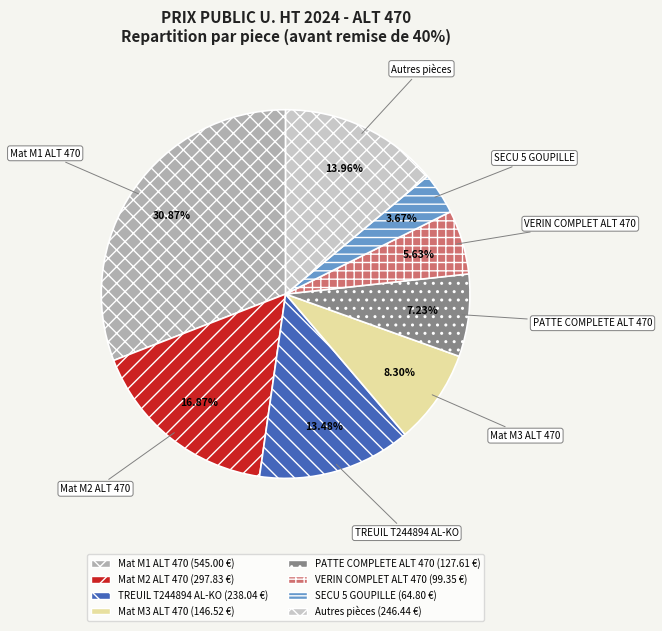

Is there any slice that represents more than half of the pie?

No